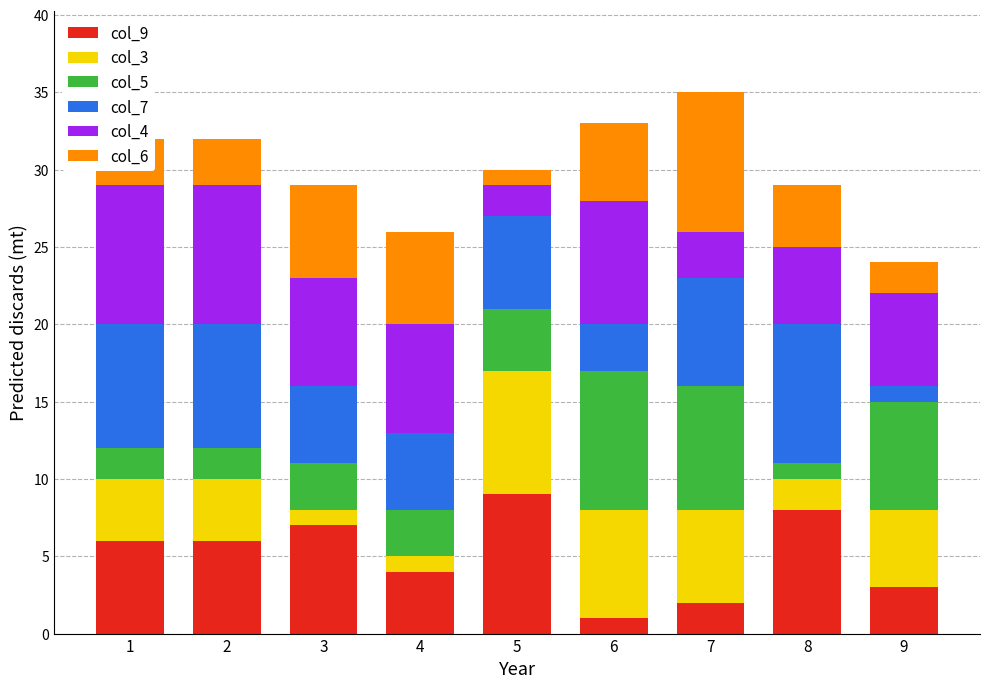

The value of col_9 at 2 is 9. True or false?

False